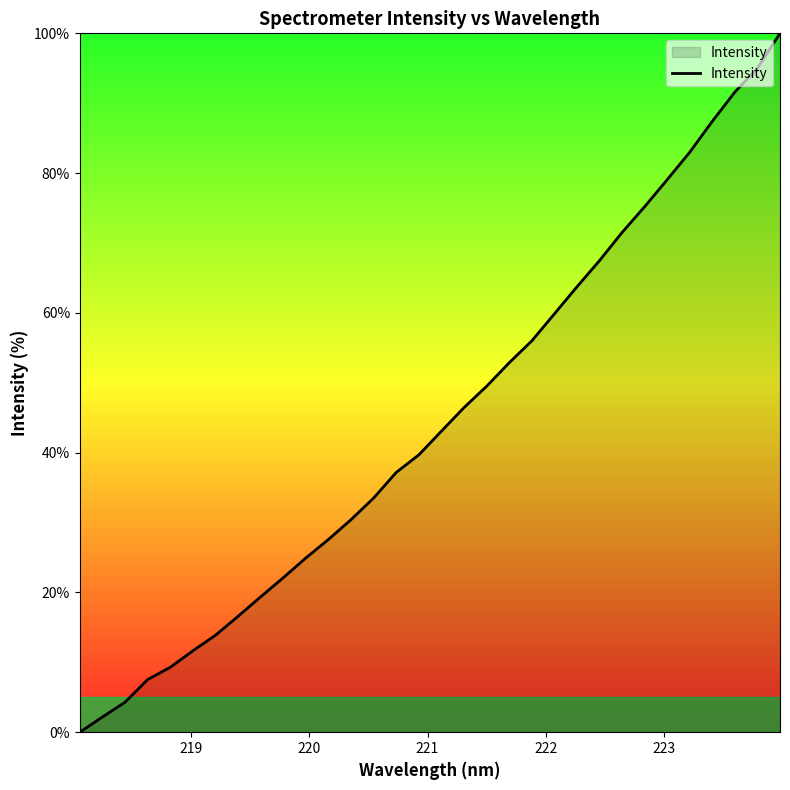

What is the maximum value shown in the chart?

100.0